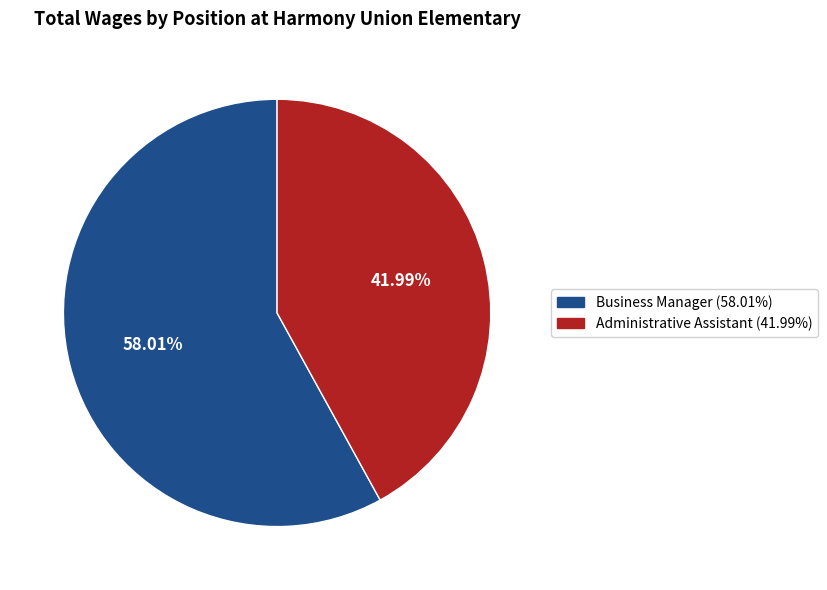

Which has a higher value, Business Manager or Administrative Assistant?

Business Manager